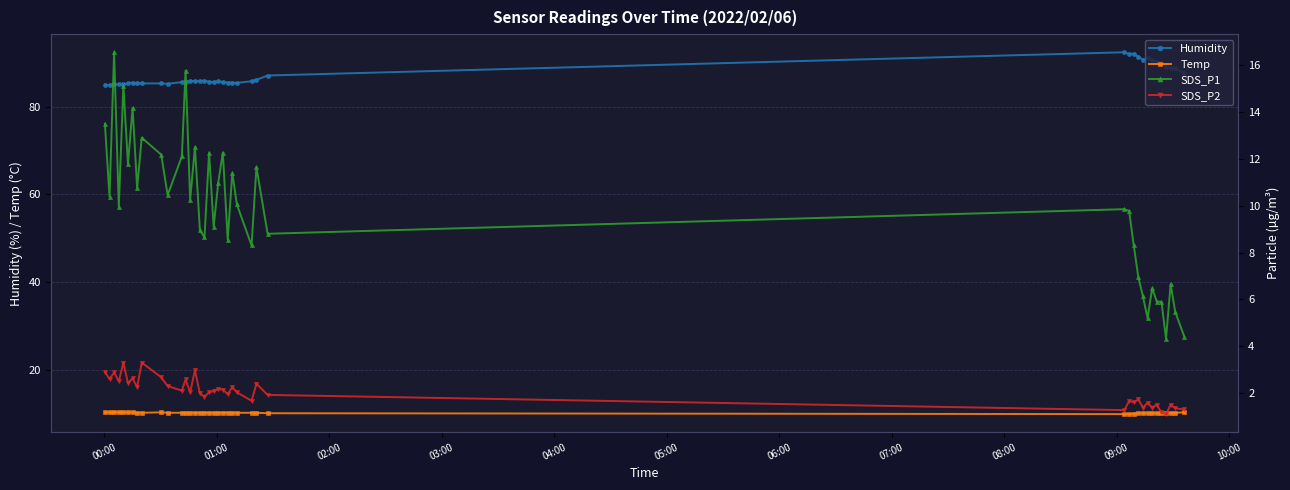

True or false: Temp and Humidity cross at least once.

False